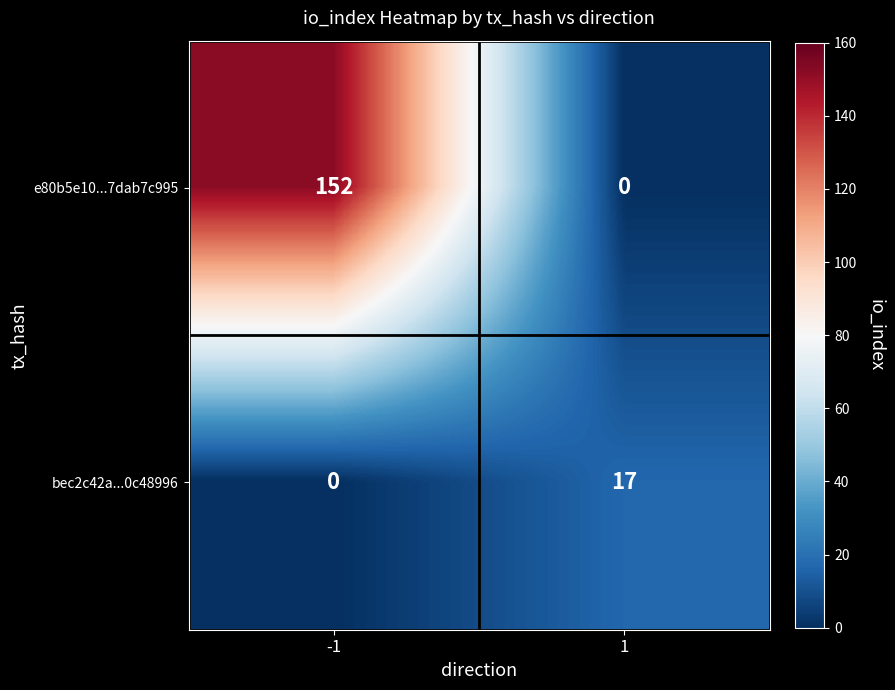

Rank the series at 1 from highest to lowest value.

bec2c42a...0c48996, e80b5e10...7dab7c995